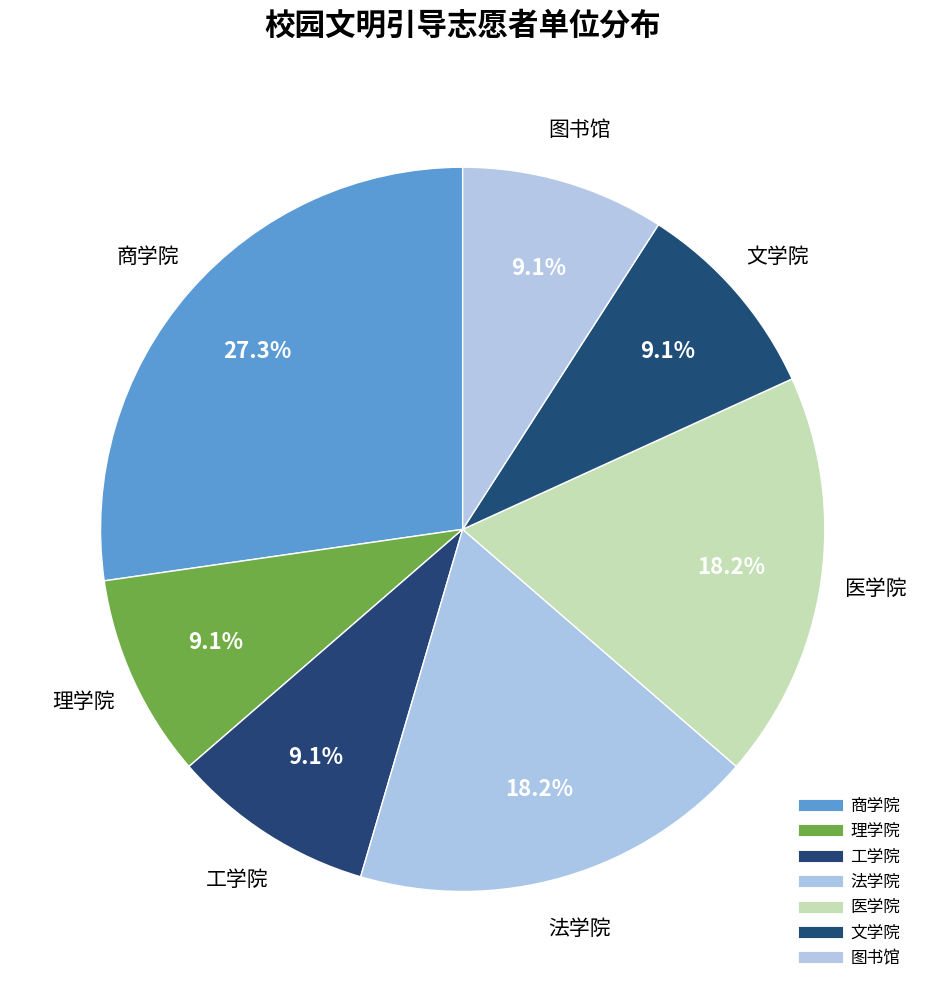

Count the number of slices in the pie.

7